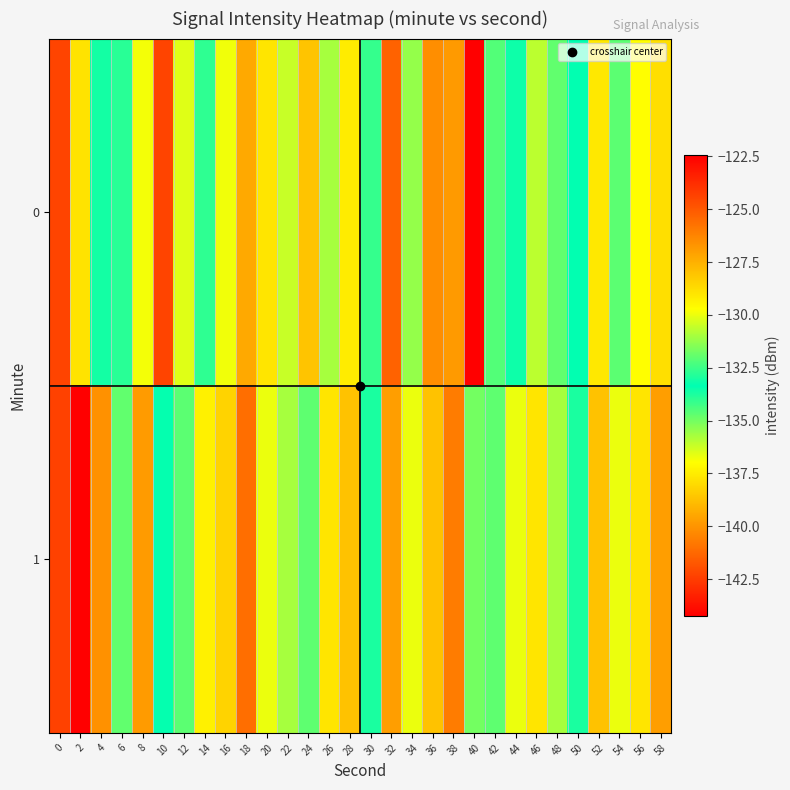

List the series in order of their peak value, lowest first.

0, 1